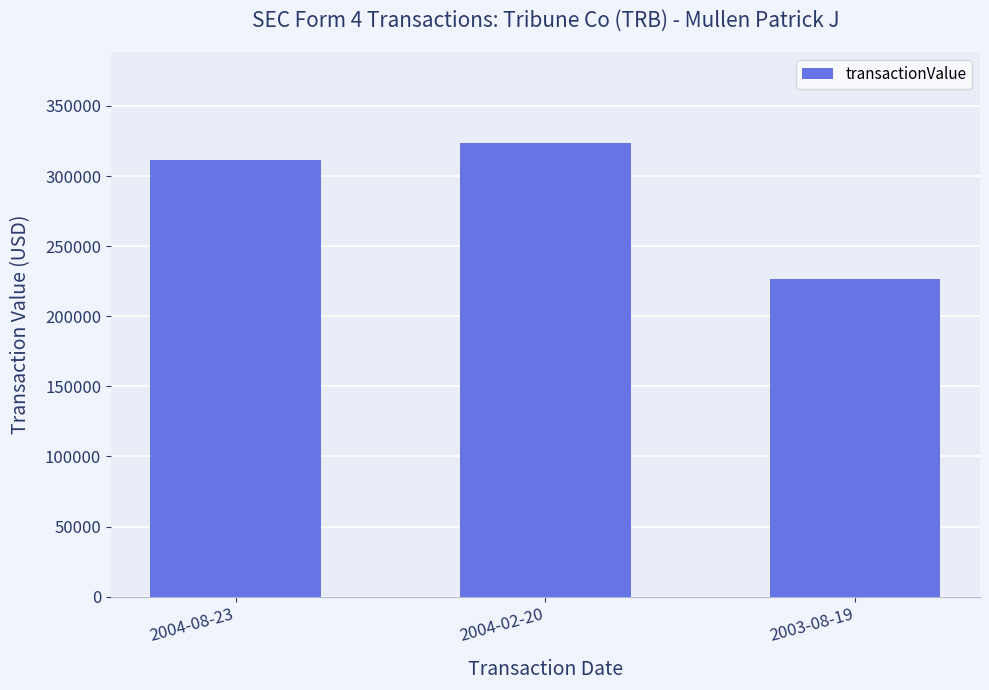

Rank the categories by value from highest to lowest.

2004-02-20, 2004-08-23, 2003-08-19